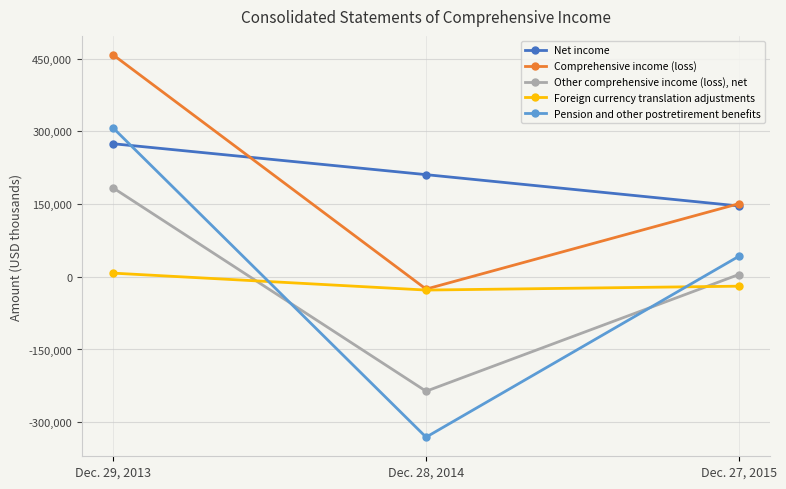

Reading left to right, list all the values displayed in this chart.

Net income: Dec. 29, 2013=274461	Dec. 28, 2014=210705	Dec. 27, 2015=146091
Comprehensive income (loss): Dec. 29, 2013=457553	Dec. 28, 2014=-25426	Dec. 27, 2015=150779
Other comprehensive income (loss), net: Dec. 29, 2013=183092	Dec. 28, 2014=-236131	Dec. 27, 2015=4688
Foreign currency translation adjustments: Dec. 29, 2013=7516	Dec. 28, 2014=-27414	Dec. 27, 2015=-19390
Pension and other postretirement benefits: Dec. 29, 2013=306697	Dec. 28, 2014=-330903	Dec. 27, 2015=42262